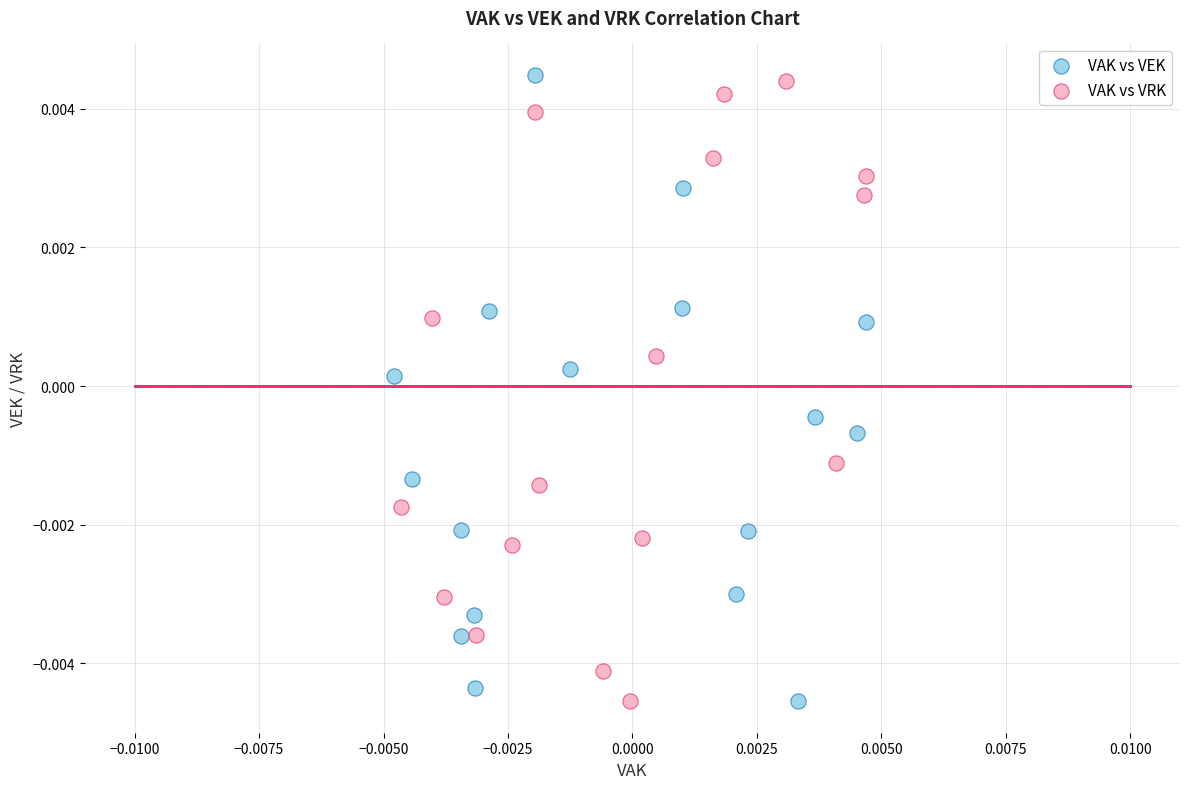

Which series reaches the maximum Y coordinate?

VAK vs VEK